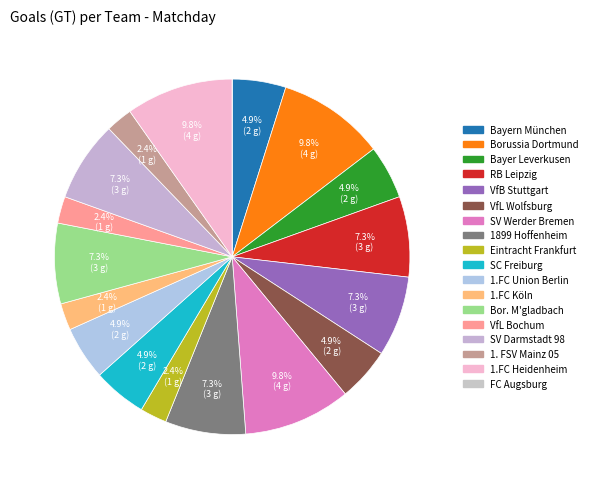

How many segments does this pie chart have?

18